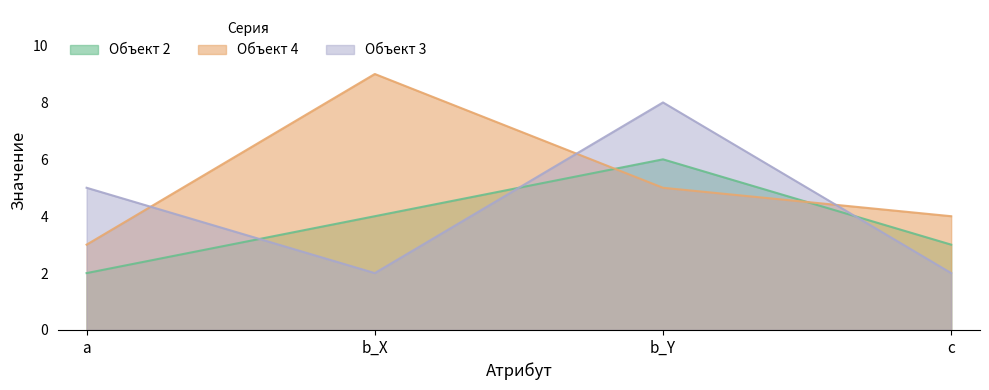

The Объект 3 series shows 1 at a. True or false?

False